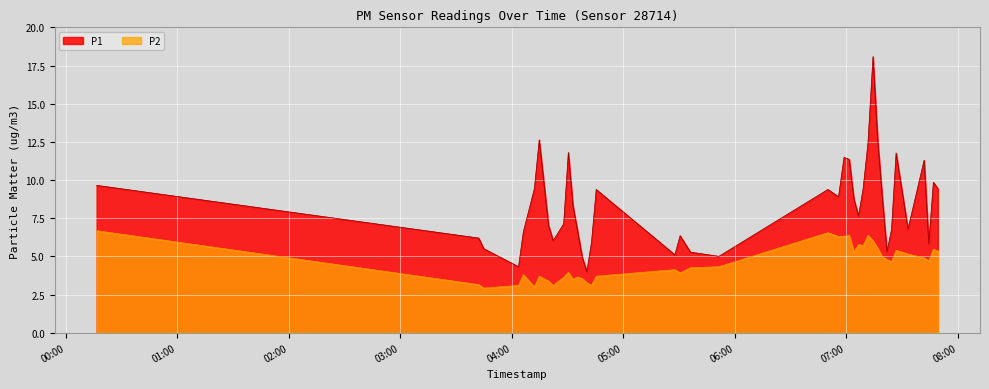

What is the label of the 7th point from the left?

2022-07-06T04:14:49